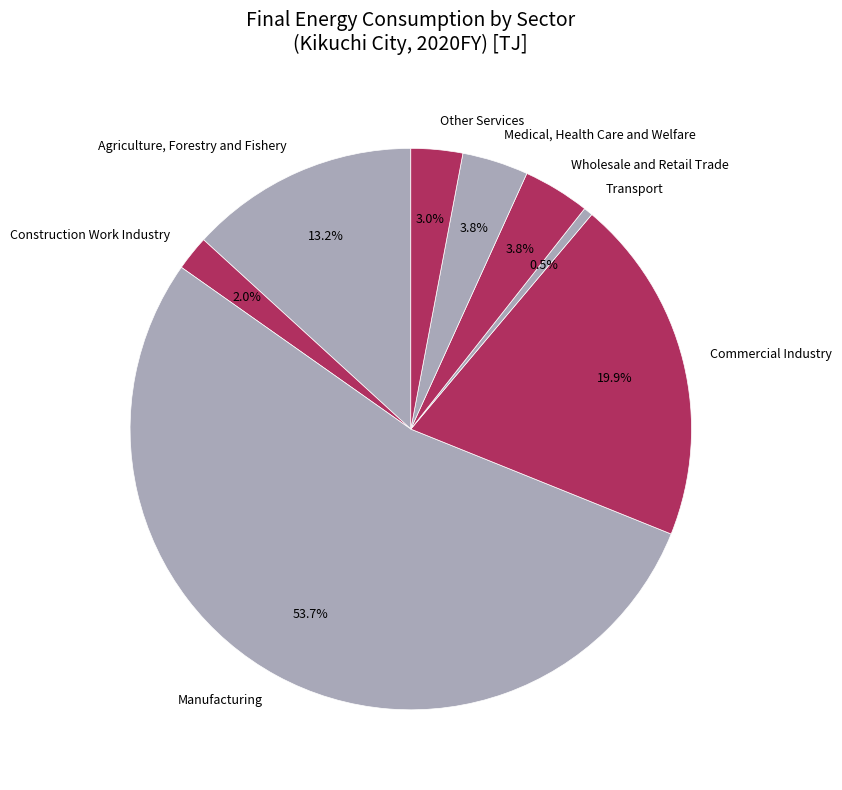

To the nearest percent, what portion does Wholesale and Retail Trade represent?

4%